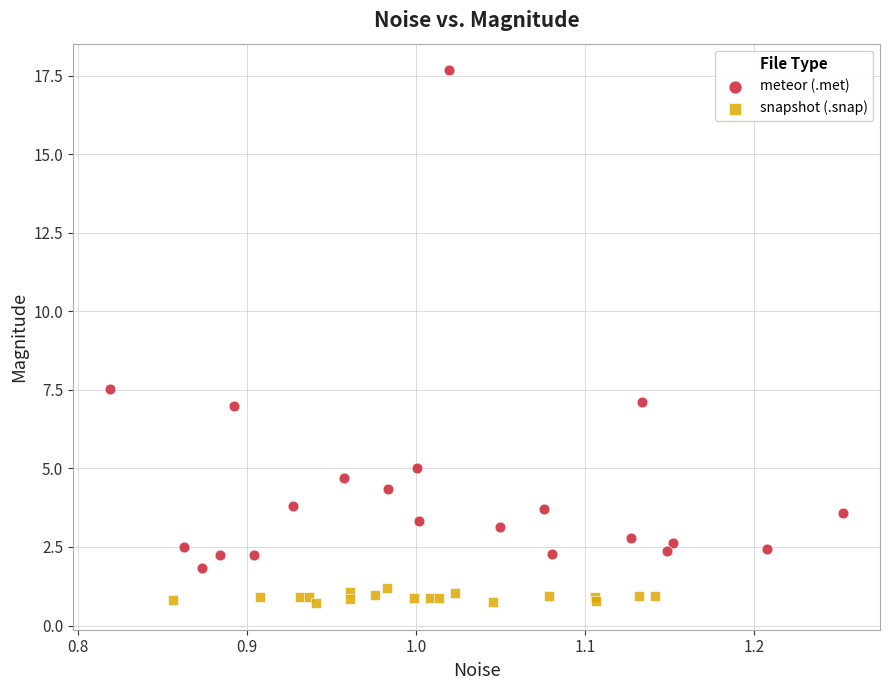

Which series reaches the minimum Y coordinate?

snapshot (.snap)